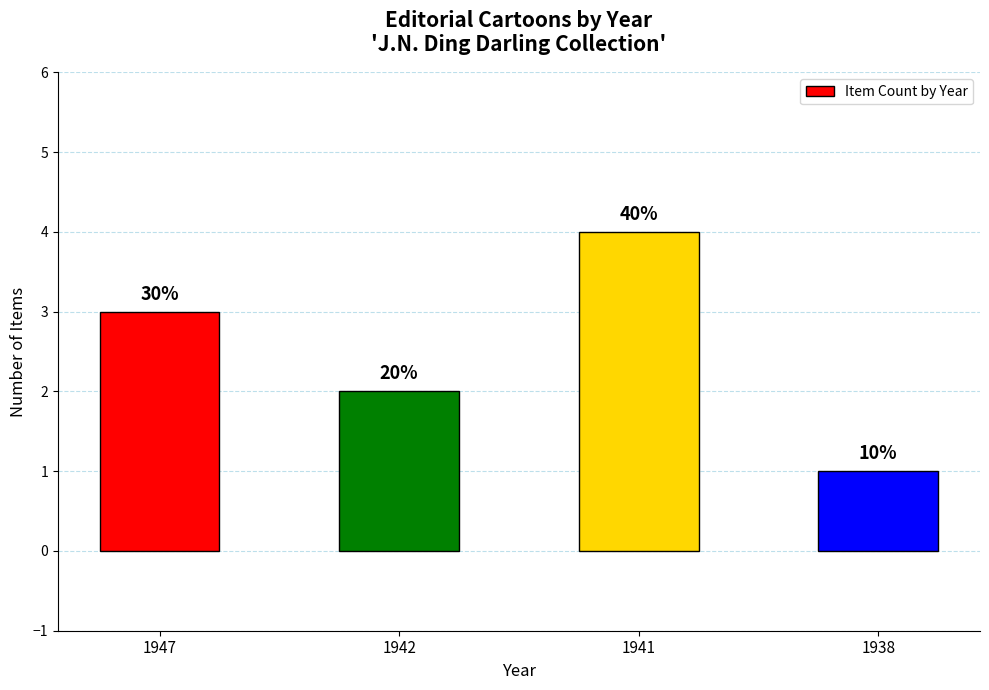

Which has a higher value, 1941 or 1947?

1941